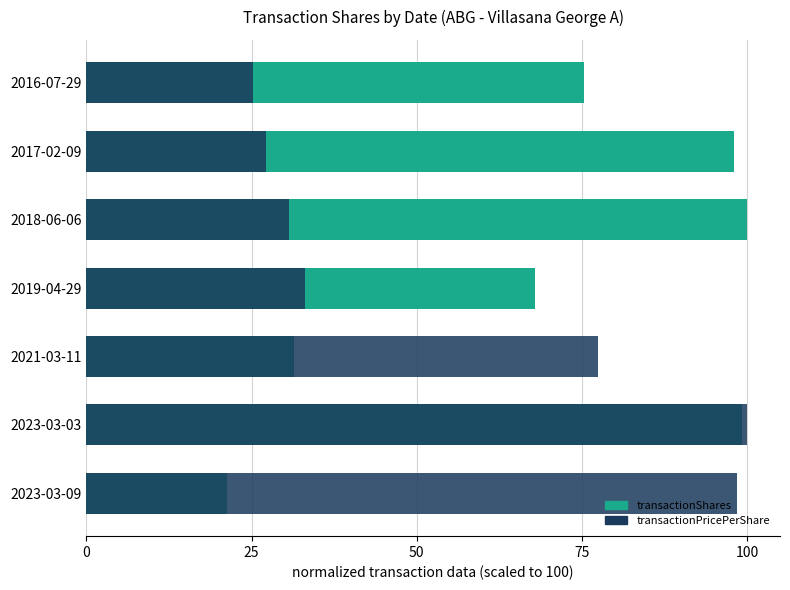

How many data points does each series have?

7